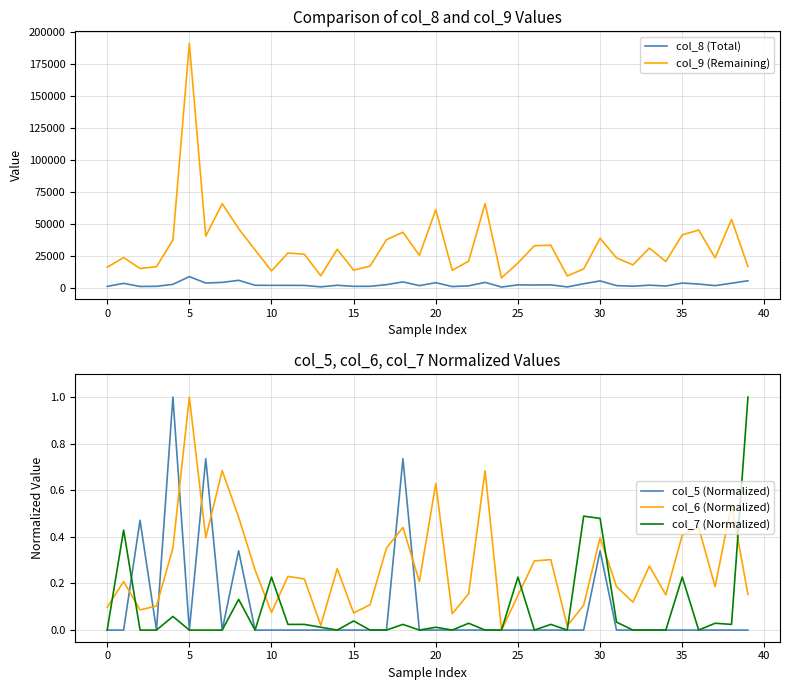

What are all the series names shown in the legend?

col_8 (Total), col_9 (Remaining), col_5 (Normalized), col_6 (Normalized), col_7 (Normalized)